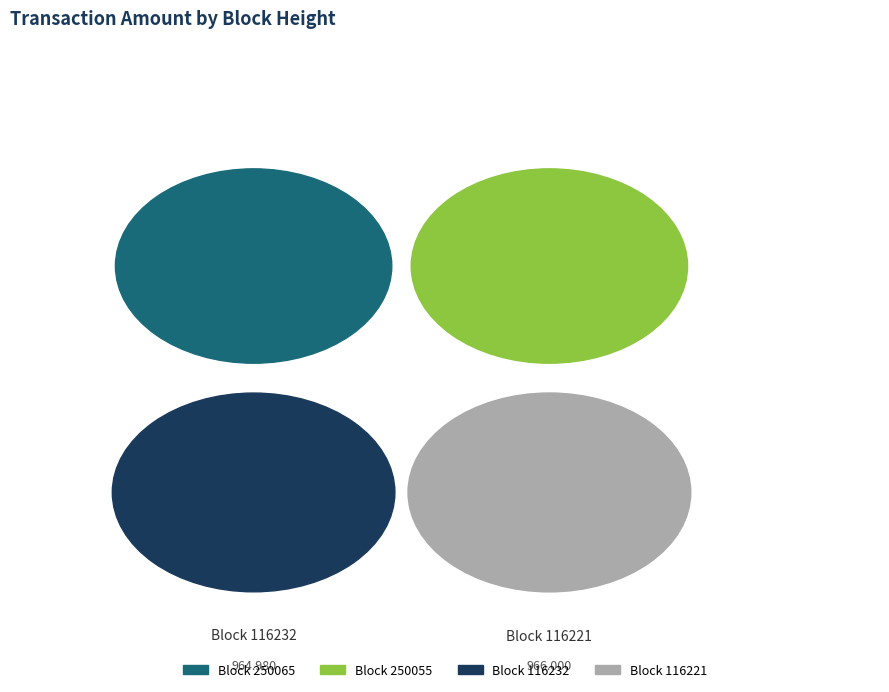

Rank the categories by value from highest to lowest.

116221, 116232, 250055, 250065